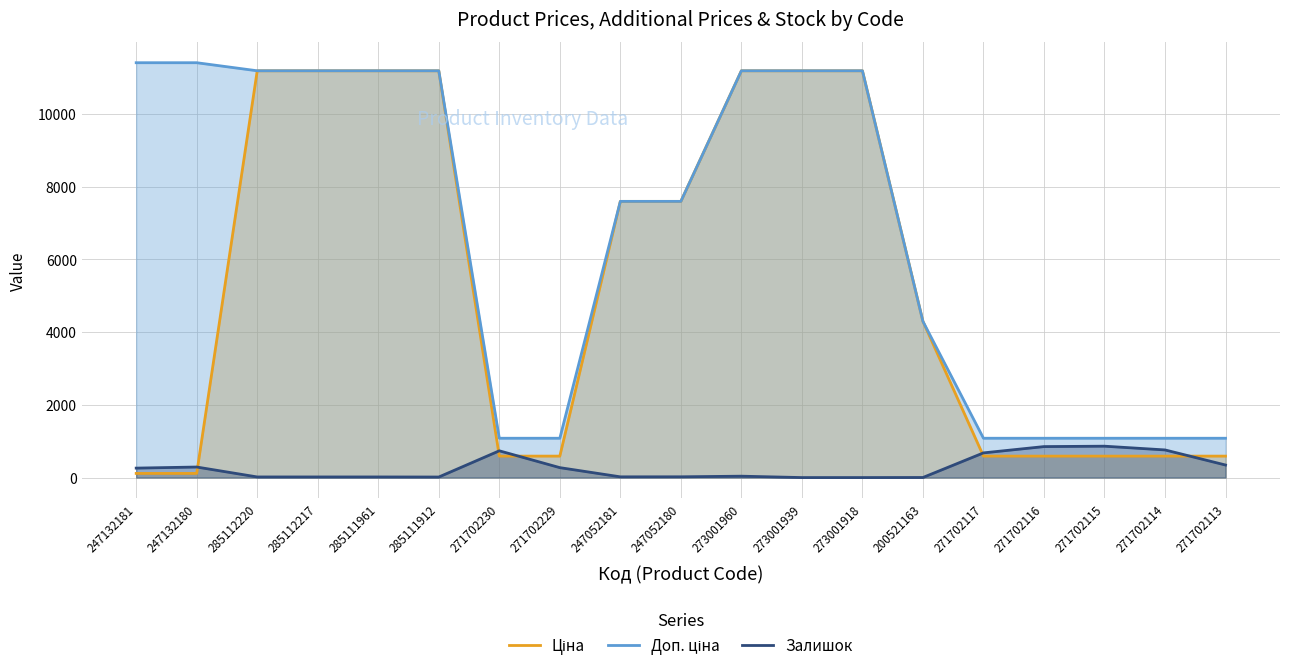

Between 285111961 and 273001960, which is larger?

285111961